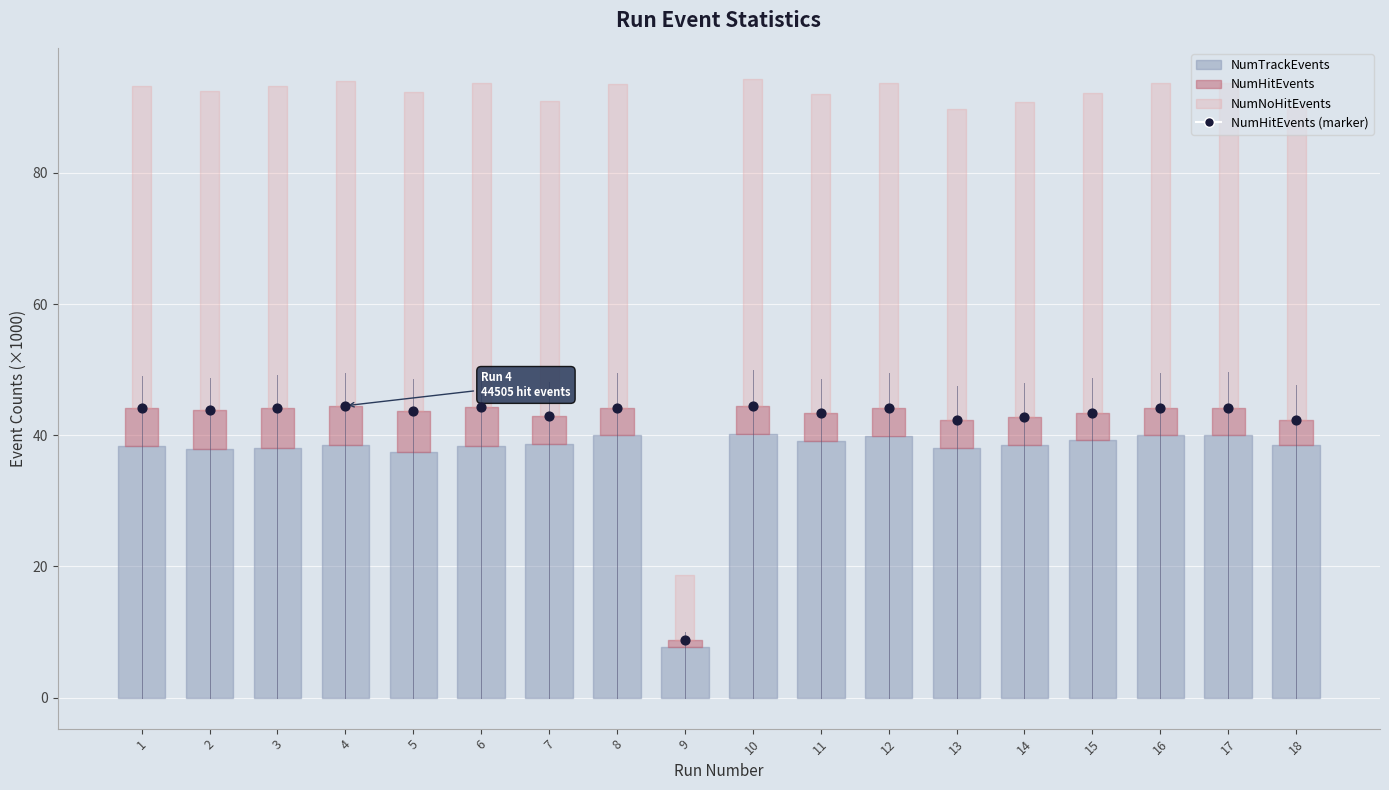

What is the range of Y values (max minus min)?

35.8